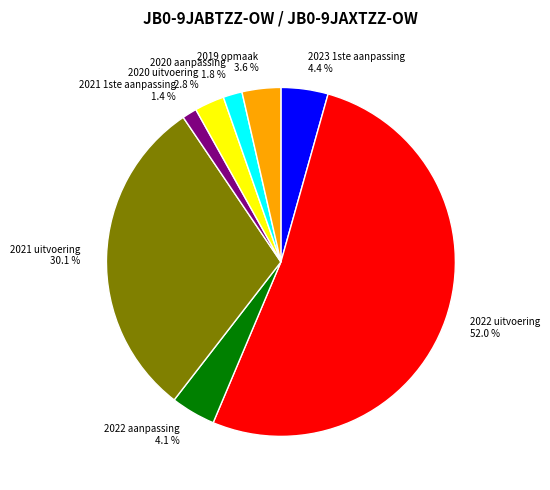

Is the sum of 2019 opmaak and 2022 aanpassing greater than half?

No